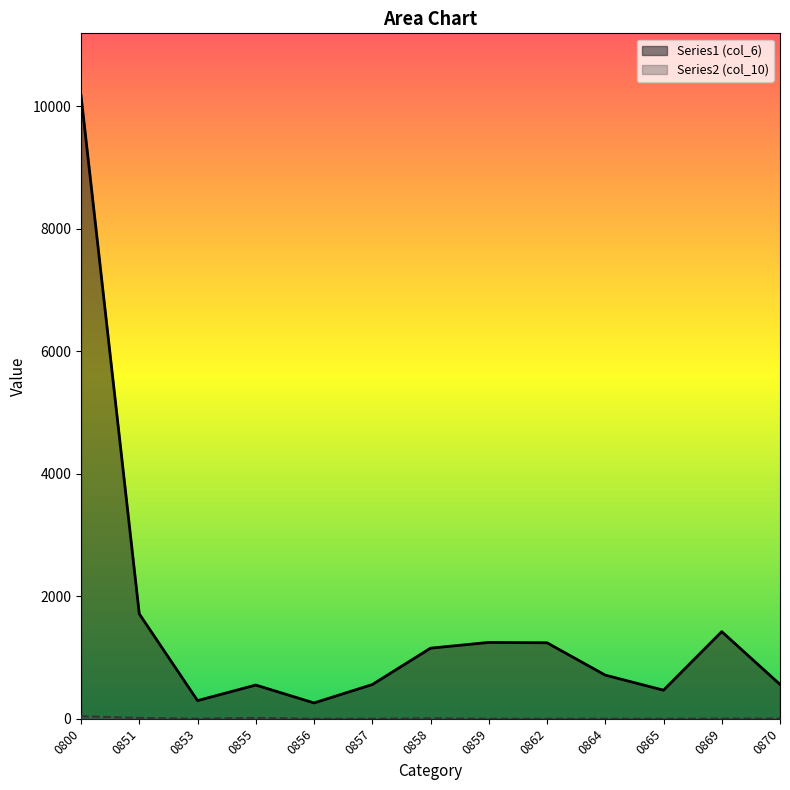

How many positive values does the Series2 series have?

7